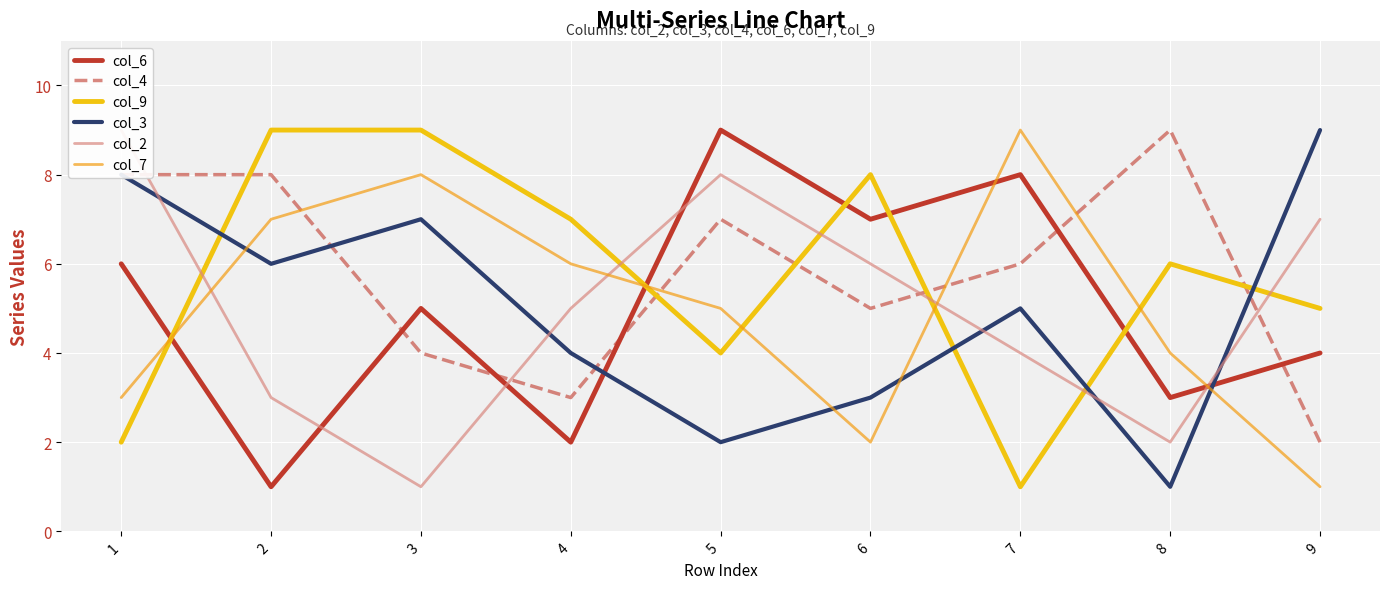

Read the col_3 value at 5.

2